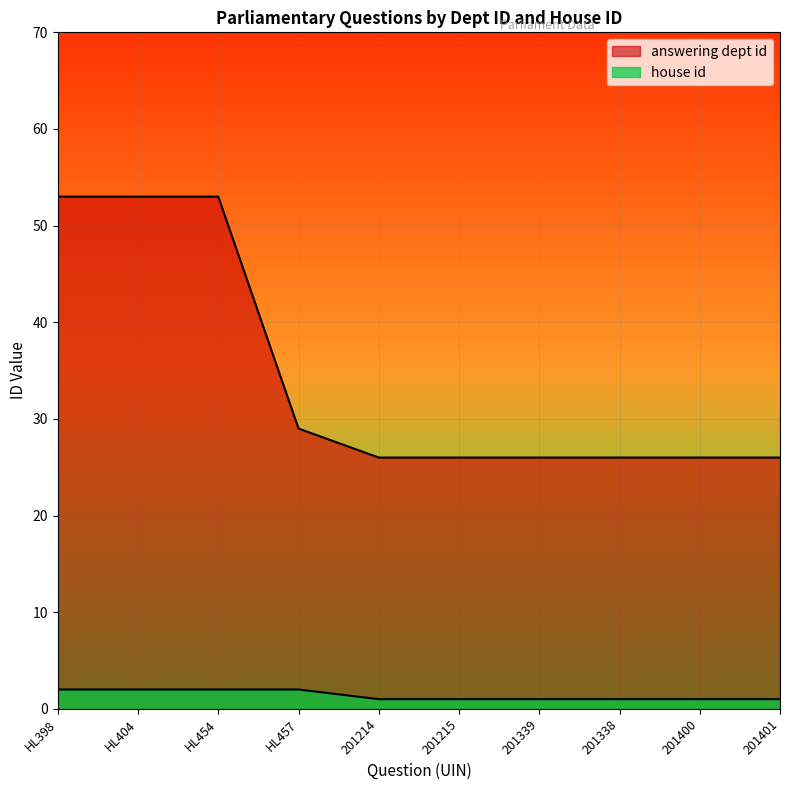

At which category is the sum across all series the highest?

HL398